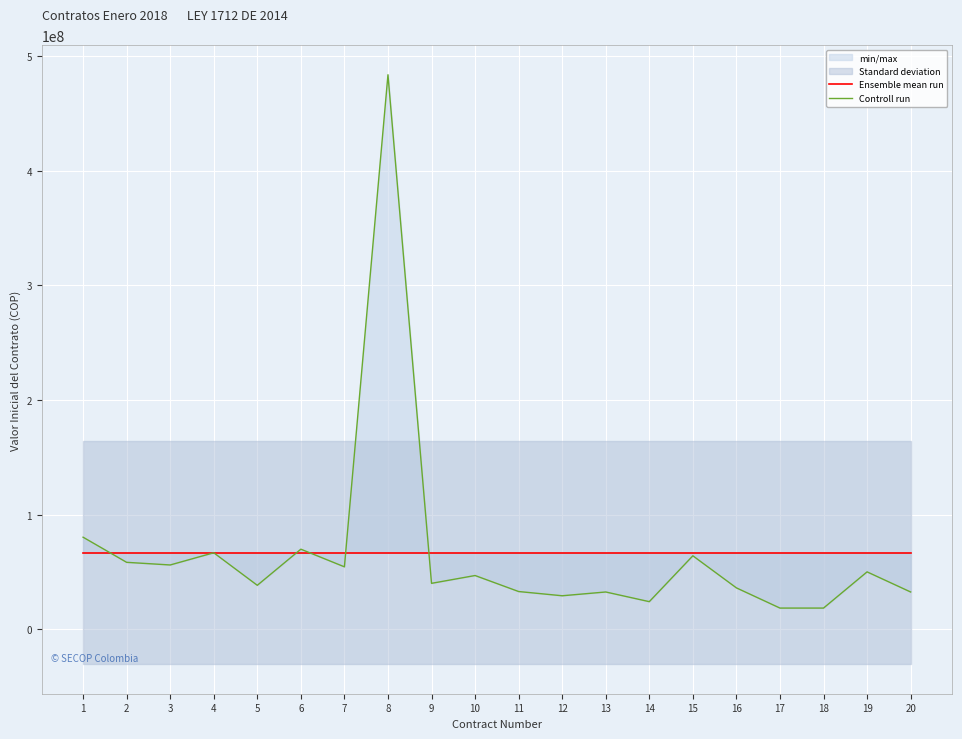

Is the value of Ensemble mean run at 2 greater than the value of Controll run at 13?

Yes